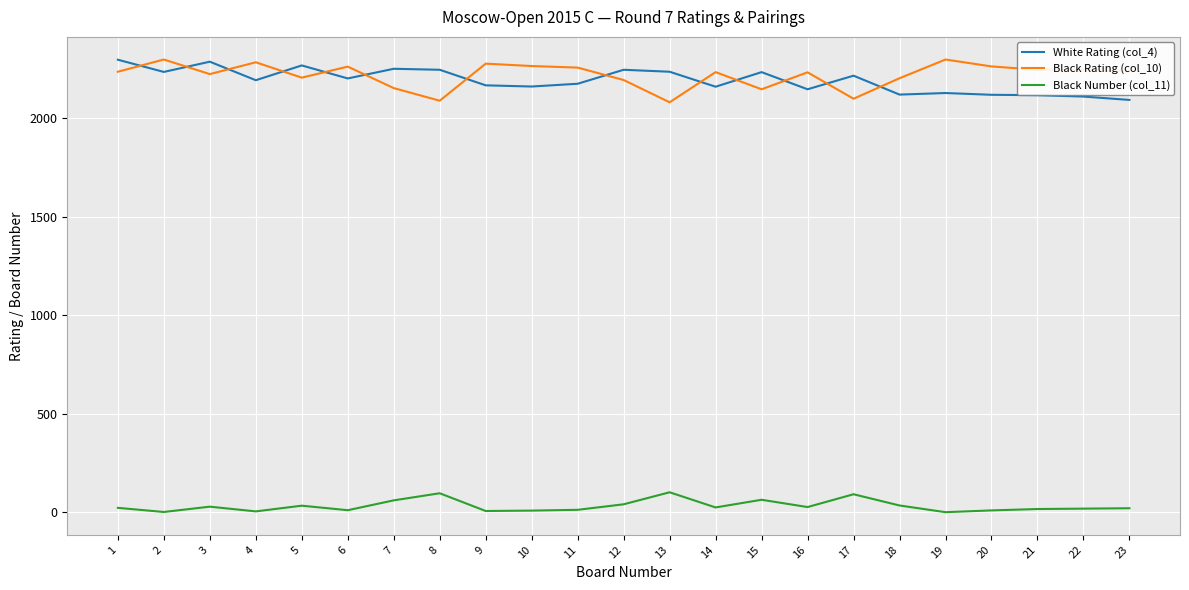

How many lines are shown in the chart?

3